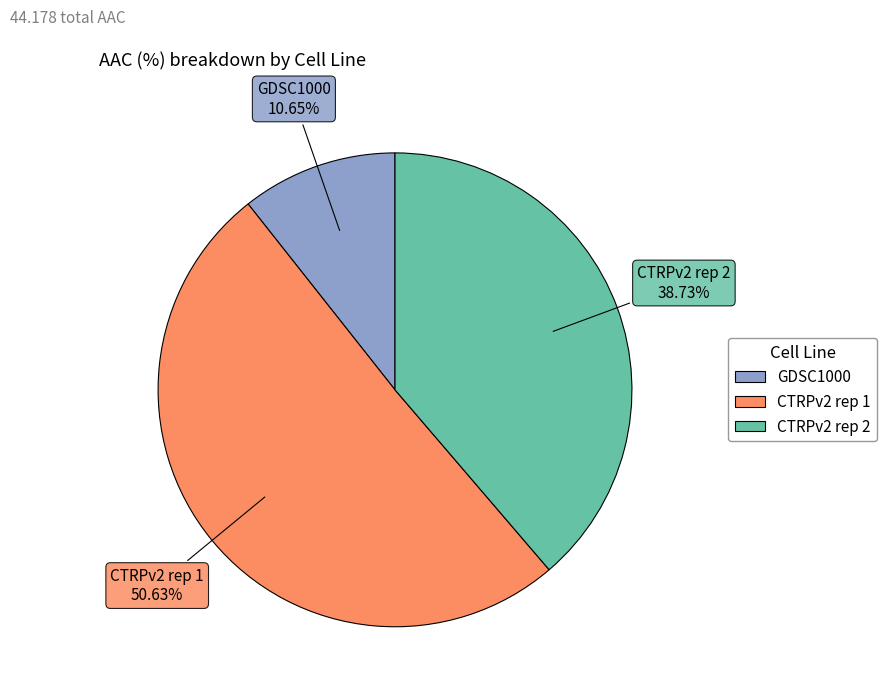

What percentage is the GDSC1000 slice, to the nearest percent?

11%